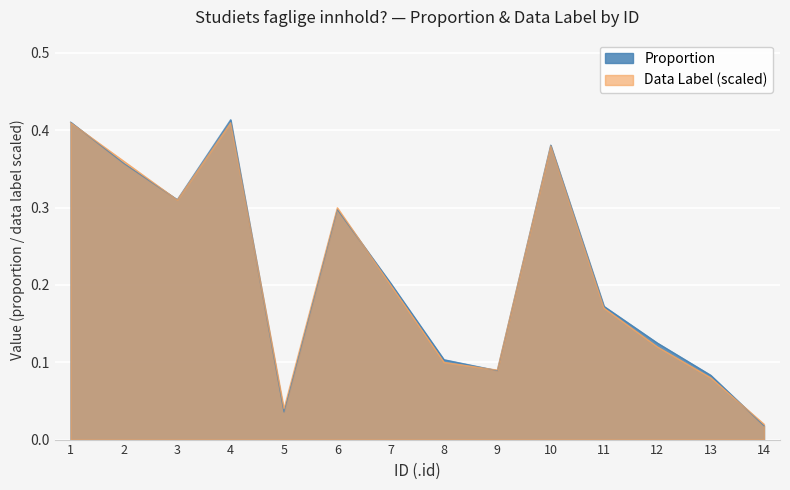

What is the value of the proportion point at the 1st from the left?

0.4